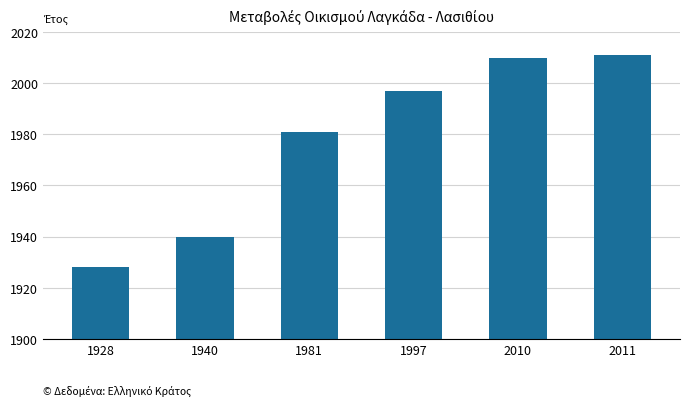

List the labels in order of value, smallest first.

1928, 1940, 1981, 1997, 2010, 2011